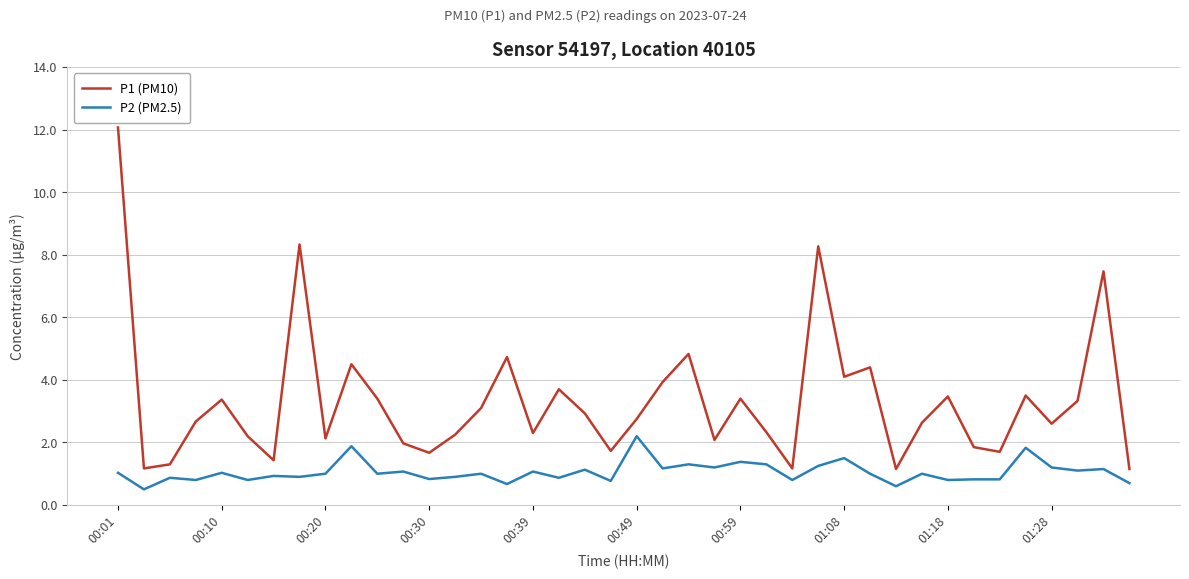

True or false: P2 (PM2.5) and P1 (PM10) cross at least once.

False